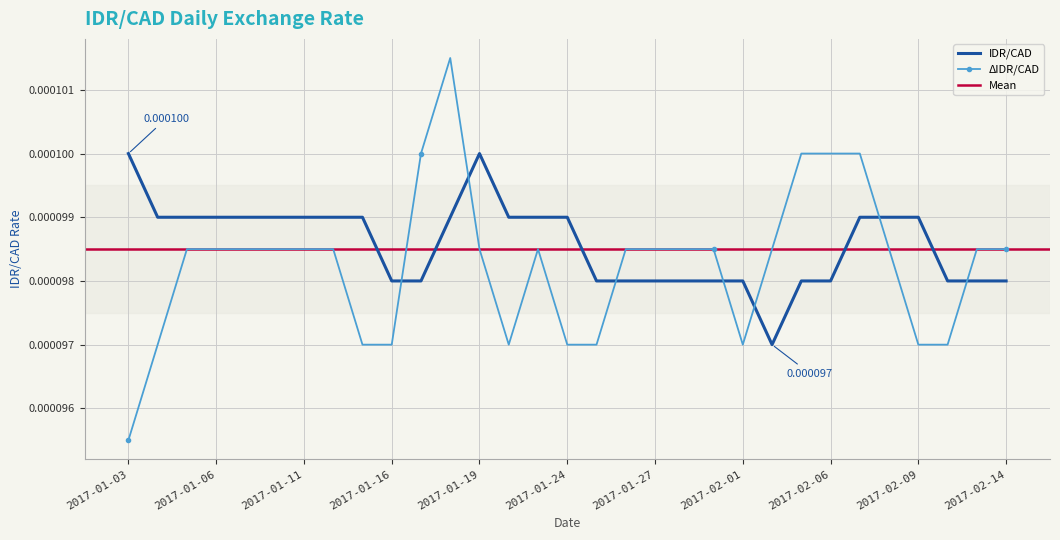

True or false: ΔIDR/CAD and IDR/CAD intersect in this chart.

True